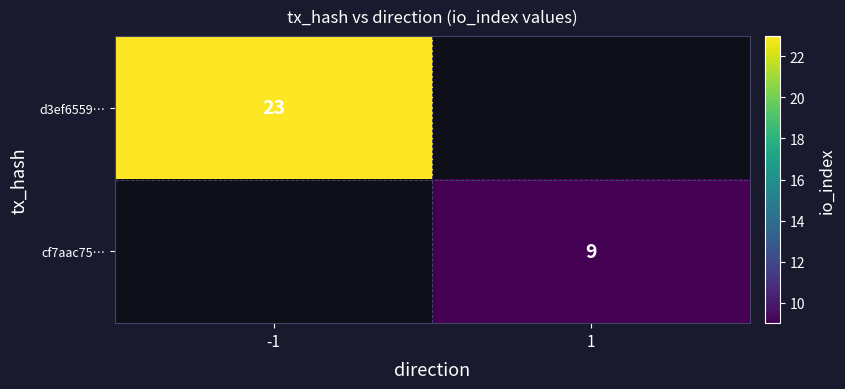

Is it true that d3ef6559… equals 14 at -1?

False